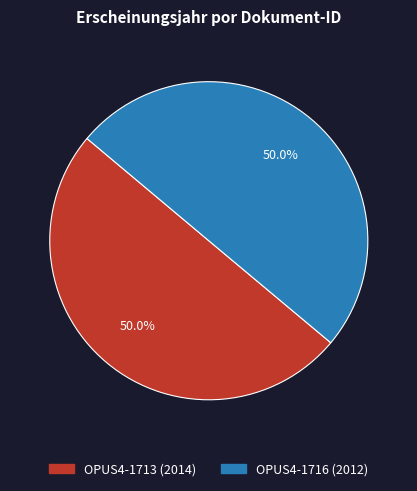

To the nearest percent, what portion does OPUS4-1716 represent?

50%